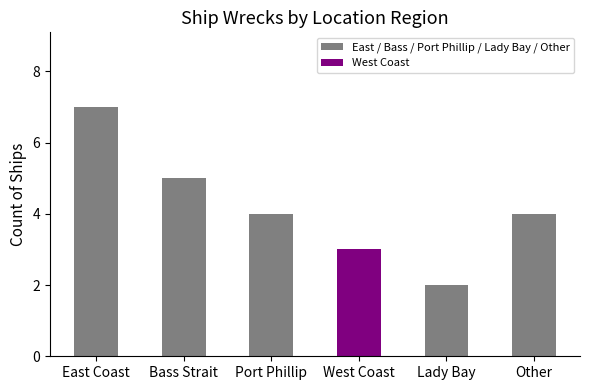

The value at Port Phillip is 6. True or false?

False